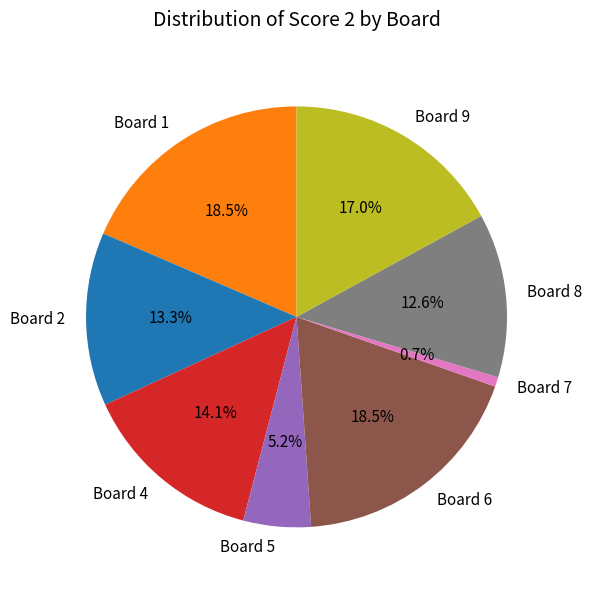

What portion of the pie excludes Board 6?

81.5%